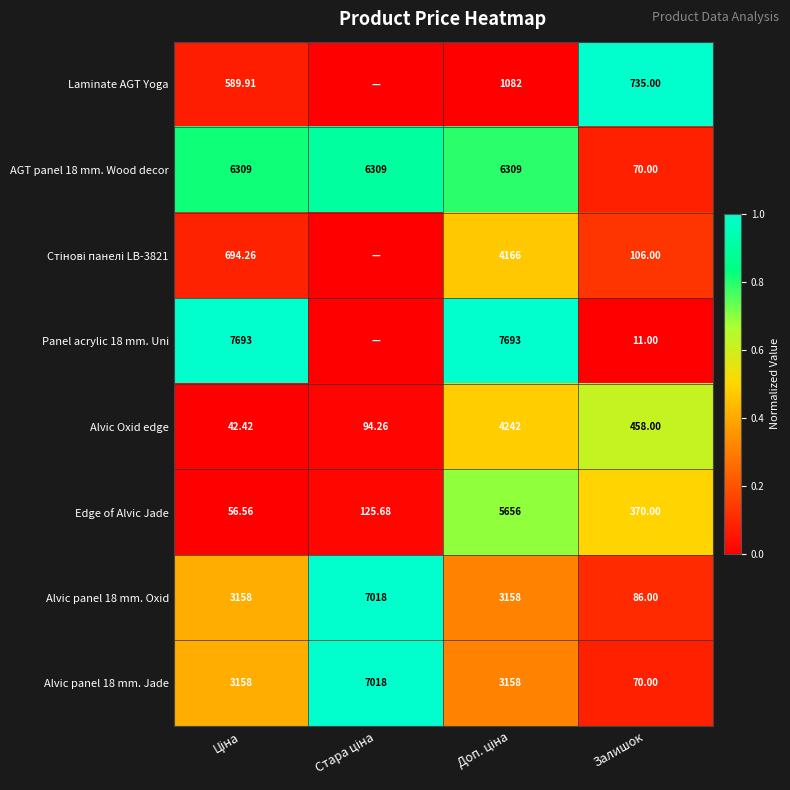

What is the total value across all series at Ціна?

2.8